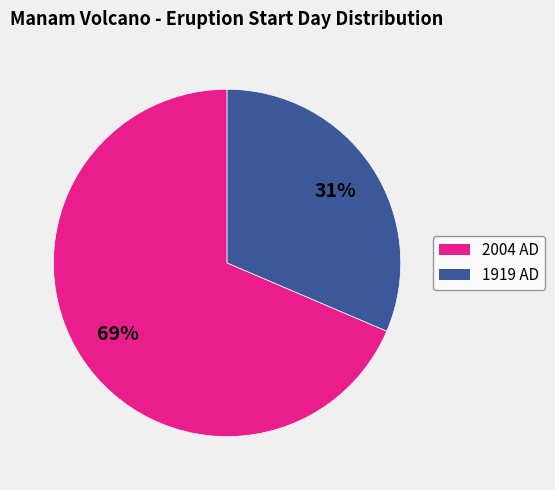

How many slices are in this pie chart?

2